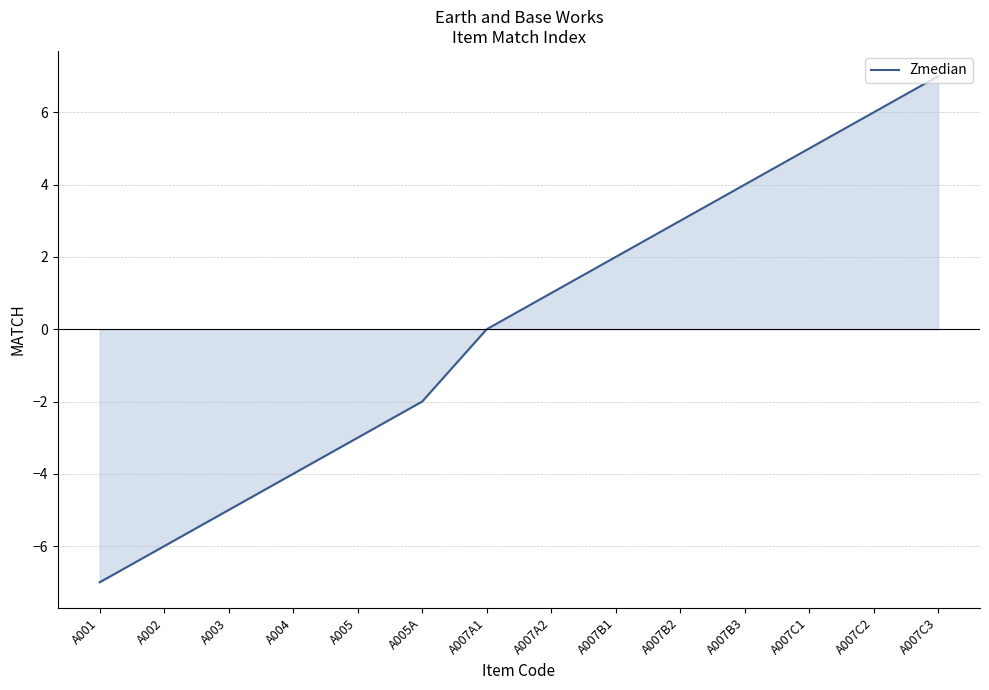

What is the ratio of the value at A007B1 to the value at A007C2?

0.3